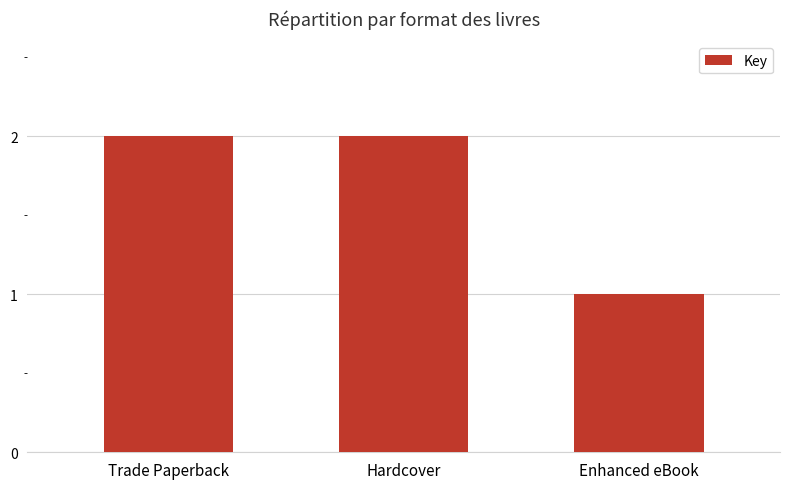

What is the sum of the values at Trade Paperback and Hardcover?

4